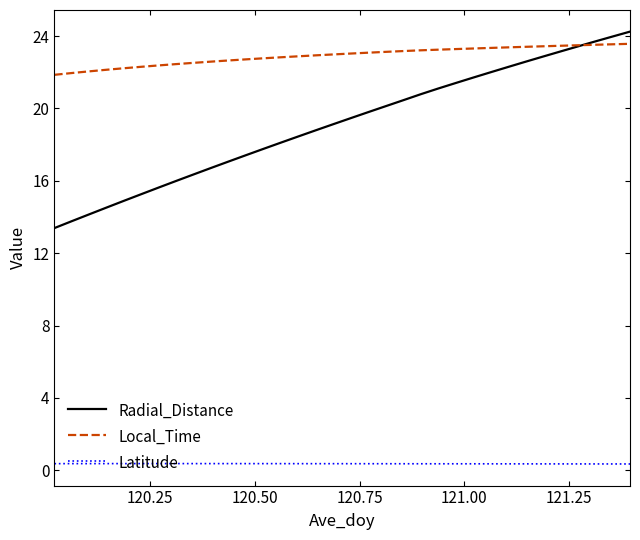

Which series has the largest total across all categories?

Local_Time